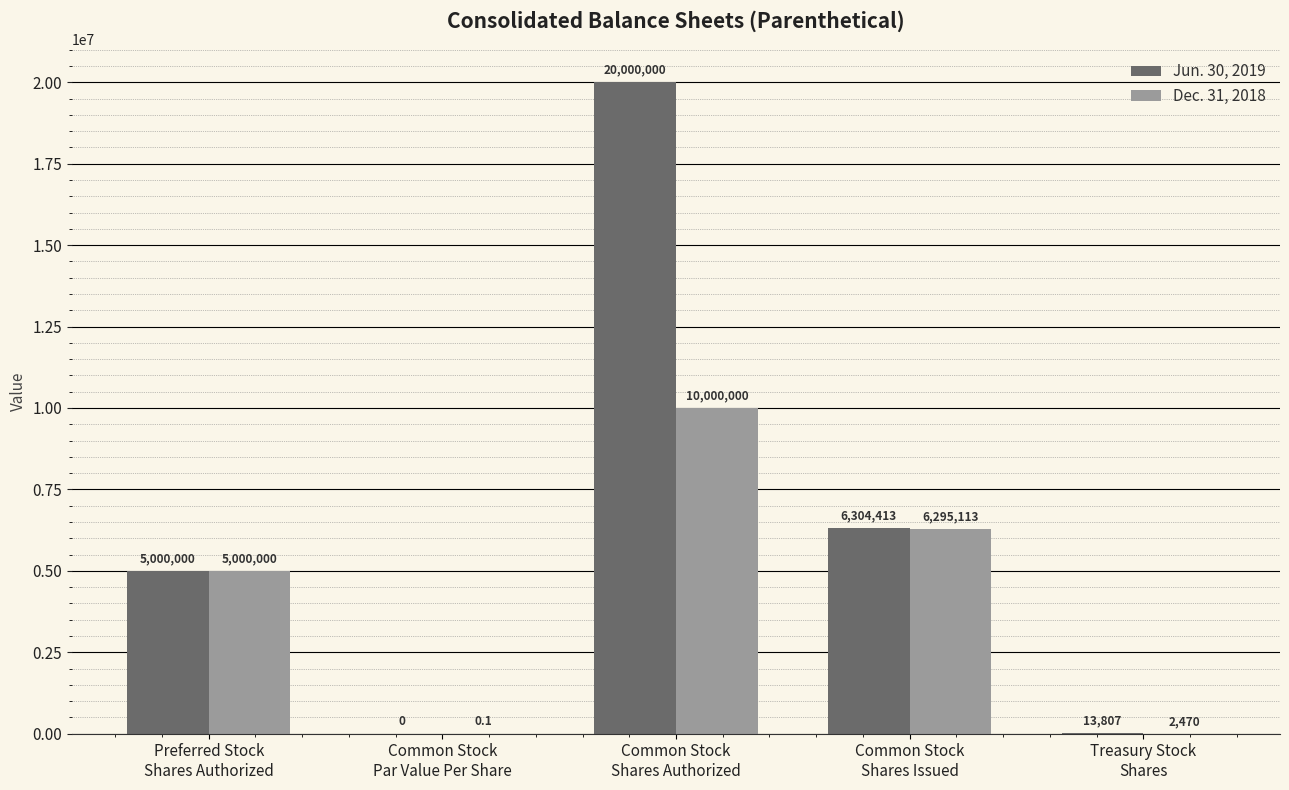

Which series has the largest total across all categories?

Jun. 30, 2019